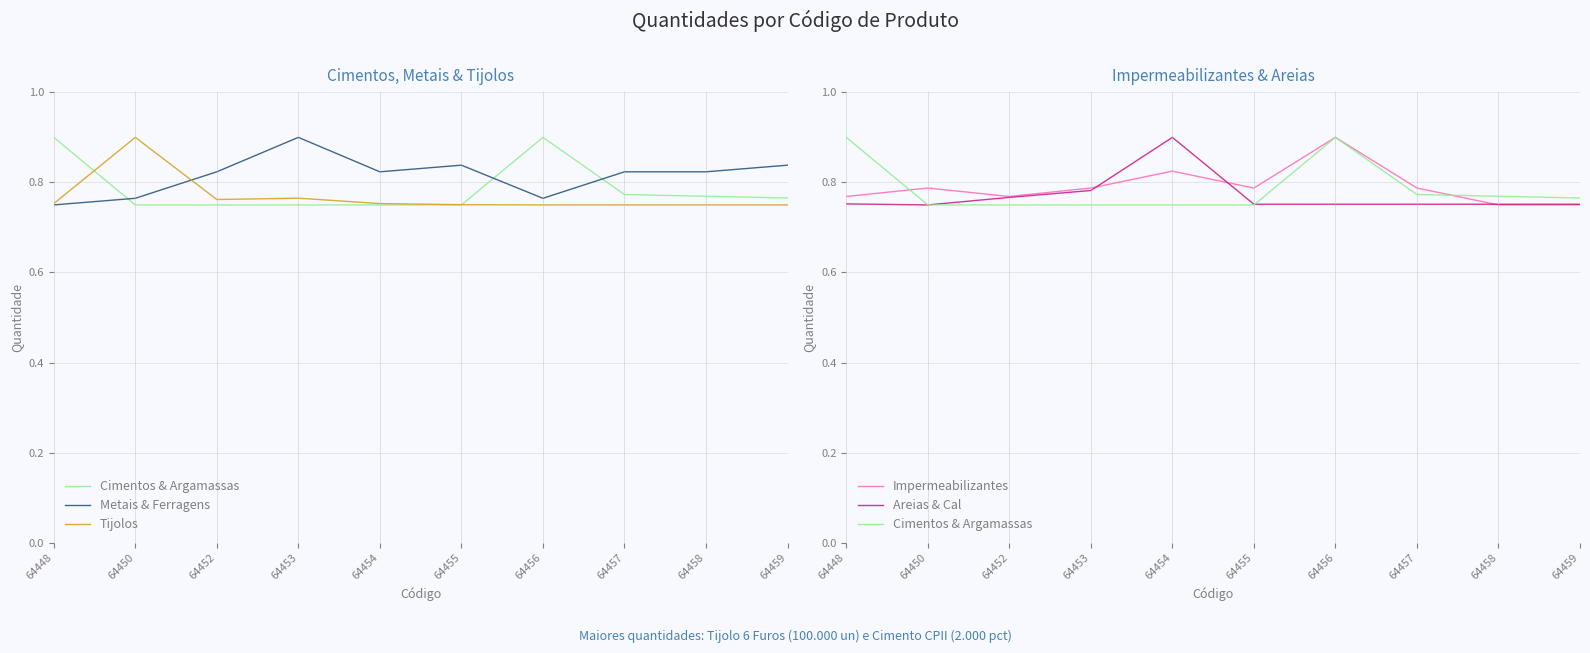

Does the chart have visible grid lines?

Yes